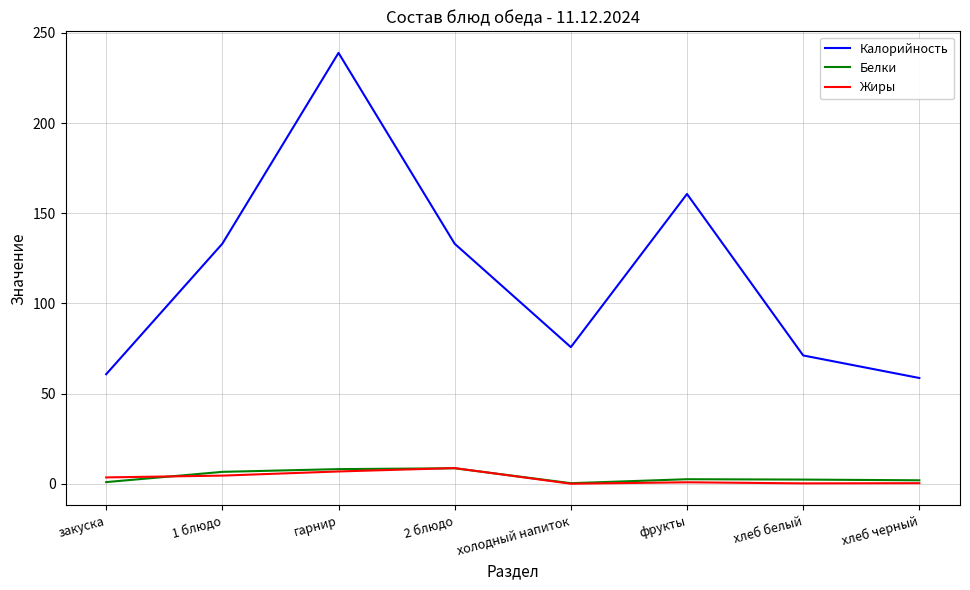

True or false: Калорийность has a value of 31.7 at закуска.

False